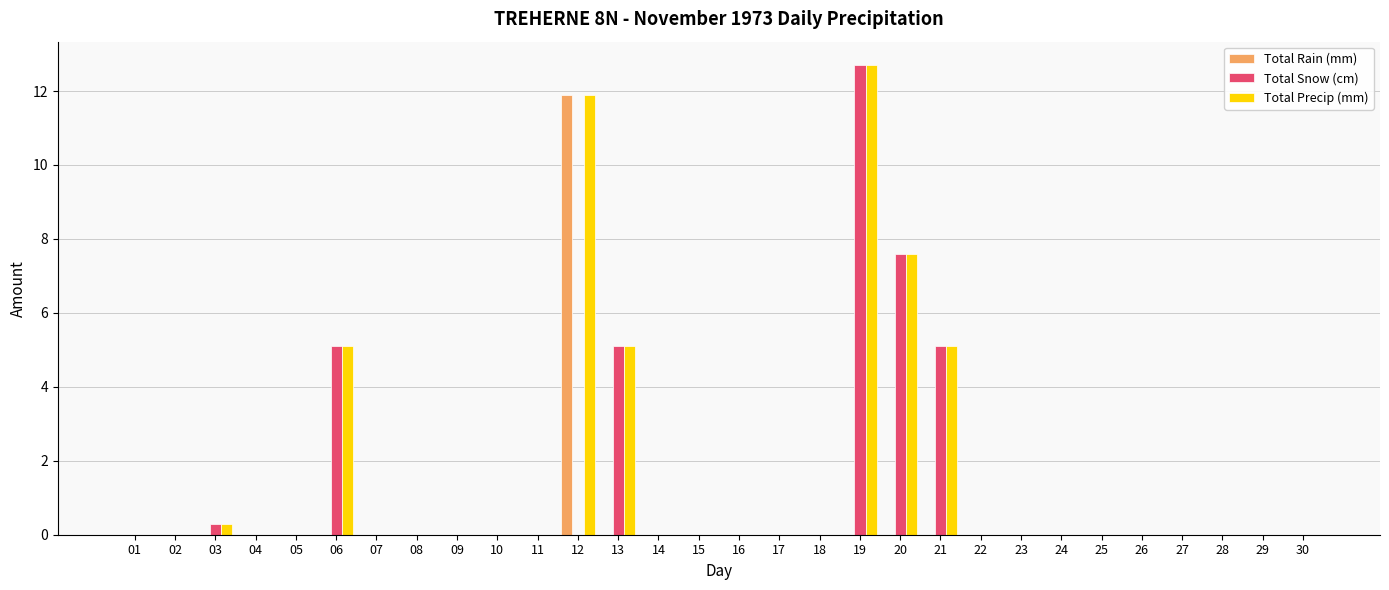

What value does the Total Precip (mm) series have at 20?

7.6